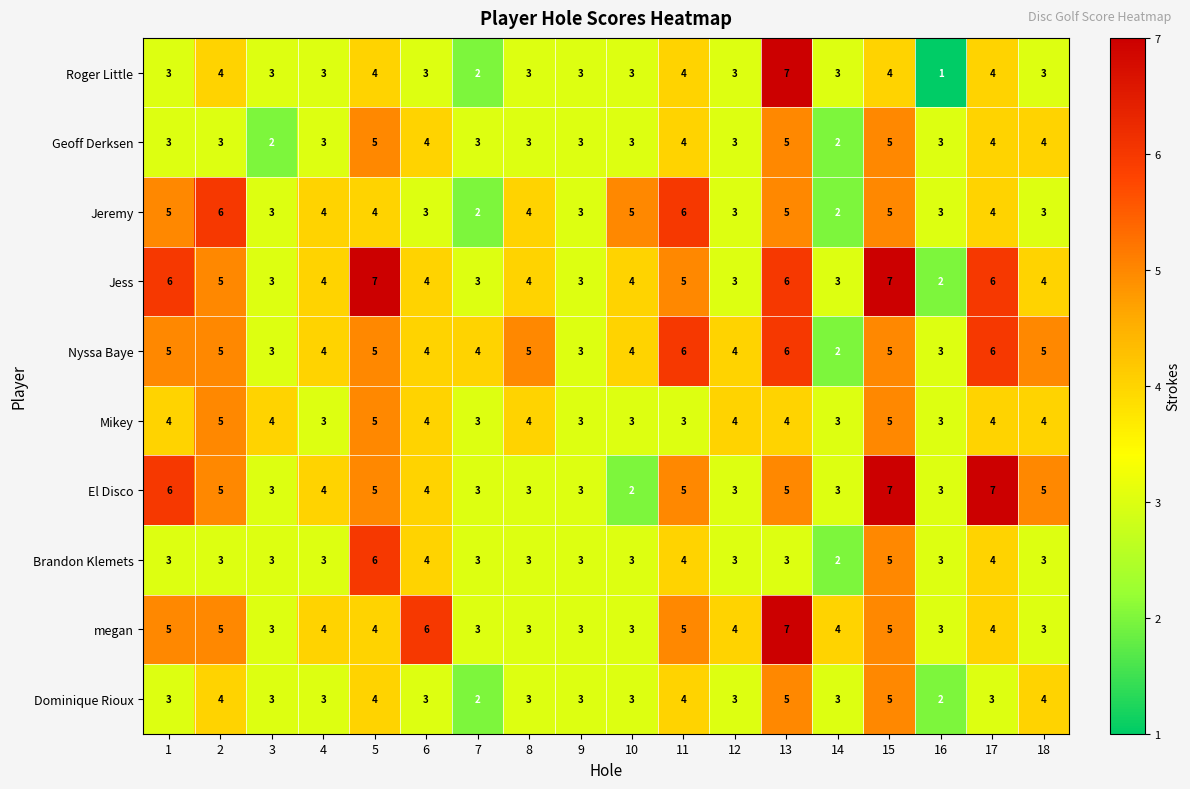

What is the sum of the Mikey values at 17 and 13?

8